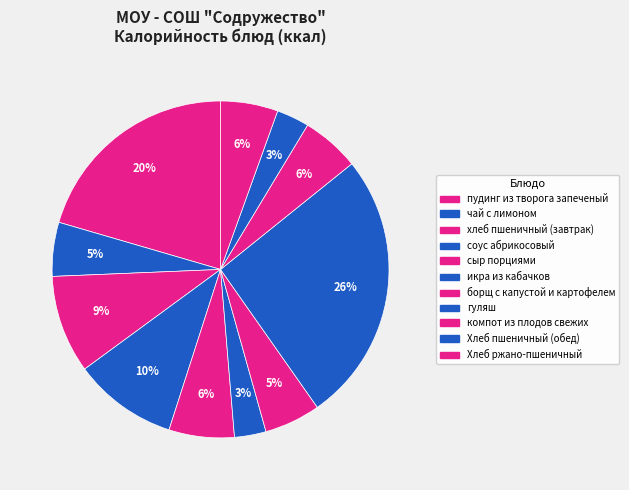

Which category has the smallest portion of the pie?

икра из кабачков